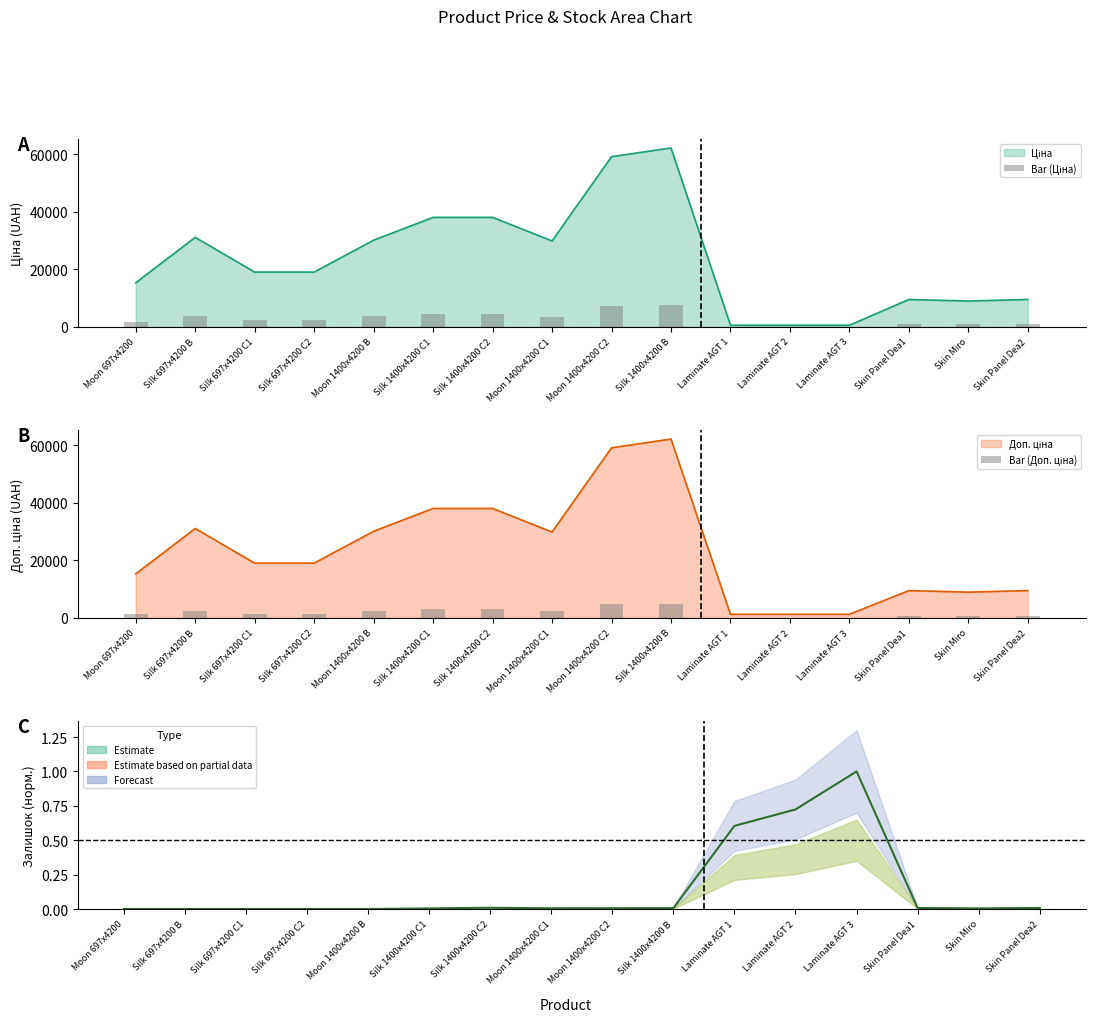

What position from the left is Laminate AGT 1?

11